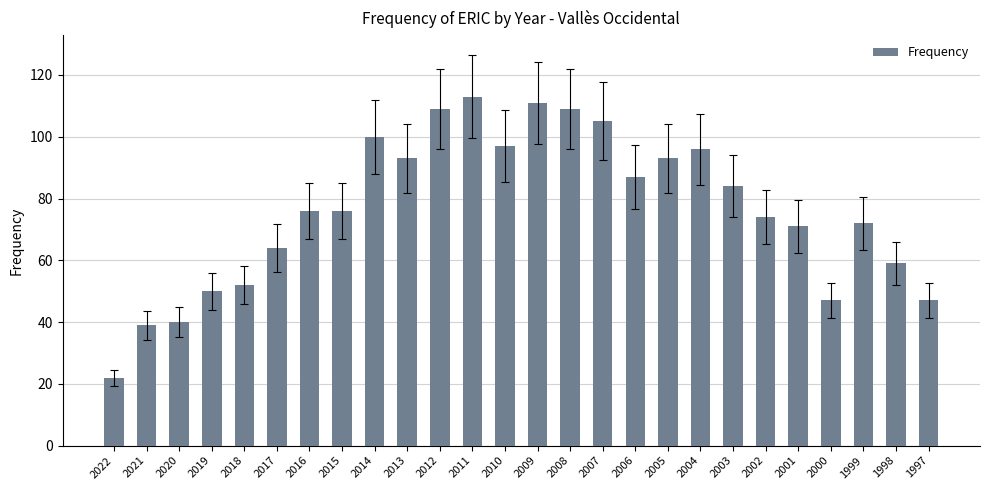

Reading right to left, extract all data points from this chart.

1997=47	1998=59	1999=72	2000=47	2001=71	2002=74	2003=84	2004=96	2005=93	2006=87	2007=105	2008=109	2009=111	2010=97	2011=113	2012=109	2013=93	2014=100	2015=76	2016=76	2017=64	2018=52	2019=50	2020=40	2021=39	2022=22